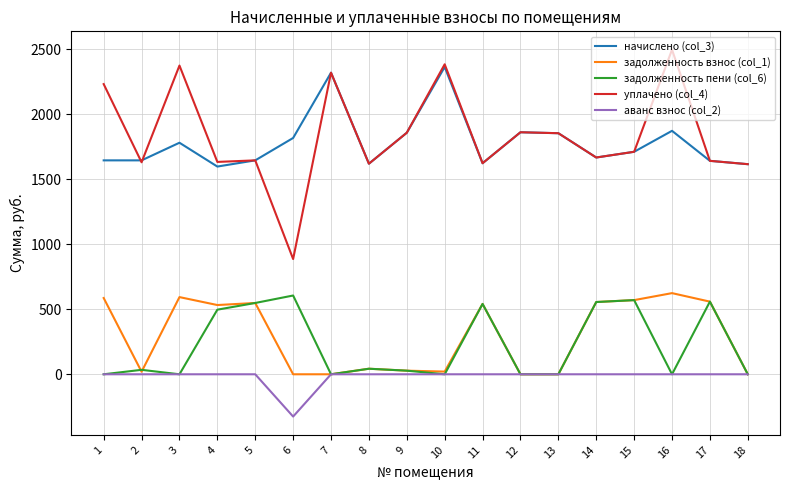

True or false: уплачено (col_4) and задолженность взнос (col_1) cross at least once.

False